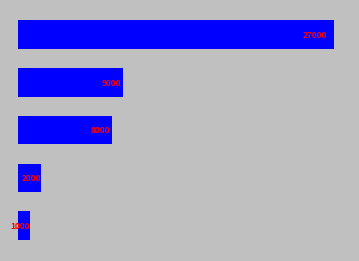

What is the difference between the maximum and minimum values?

26000